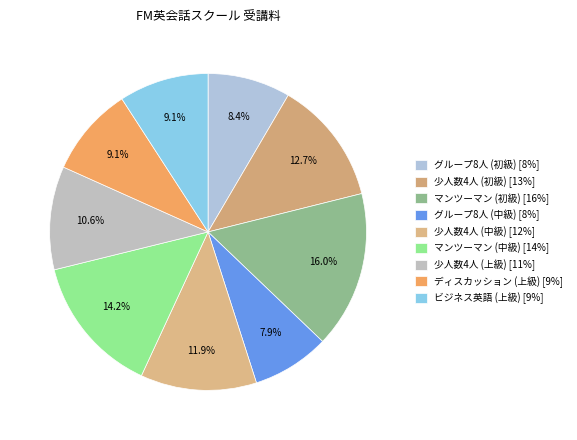

Is 少人数4人 (中級) the majority of the pie?

No